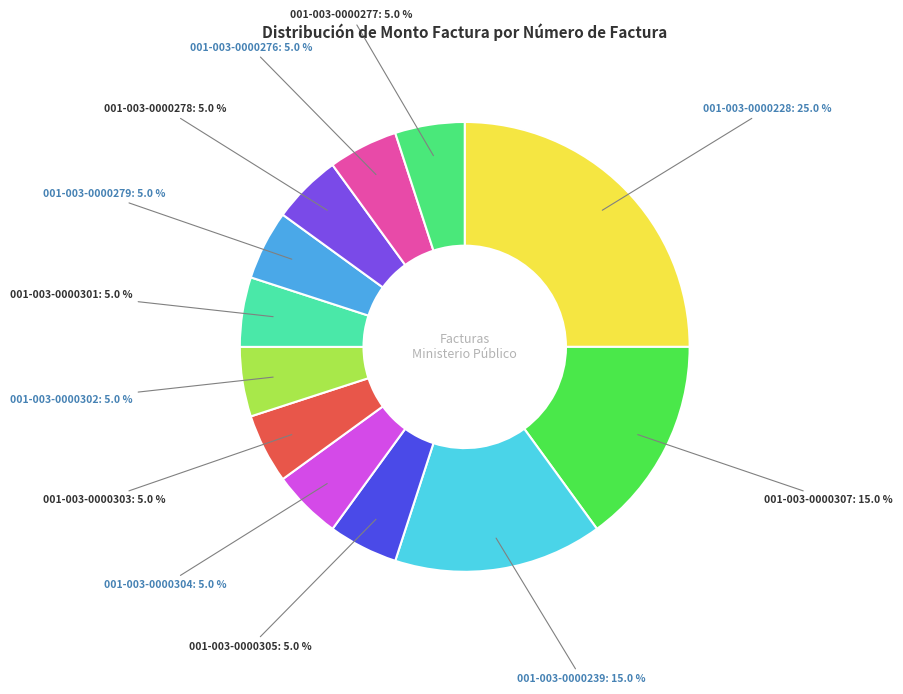

Is there any slice that represents more than half of the pie?

No